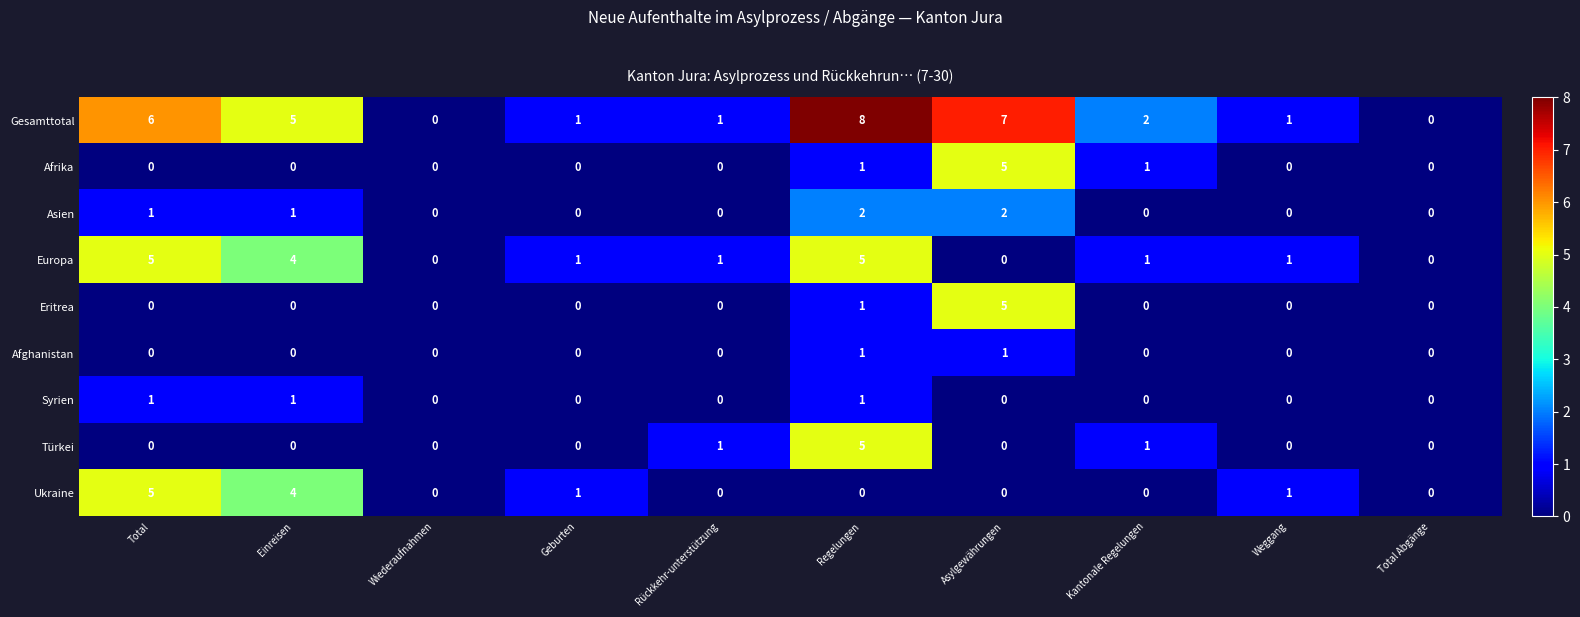

What is the sum of all Türkei values?

7